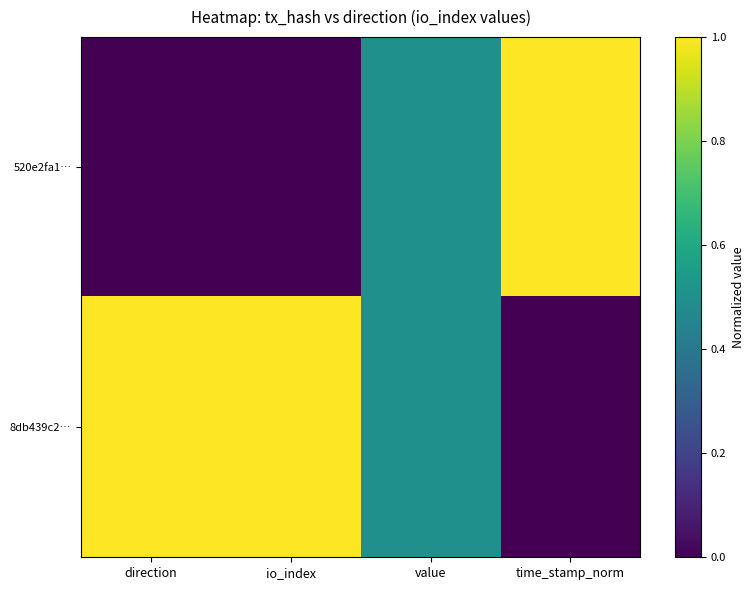

At which category is the sum across all series the highest?

direction